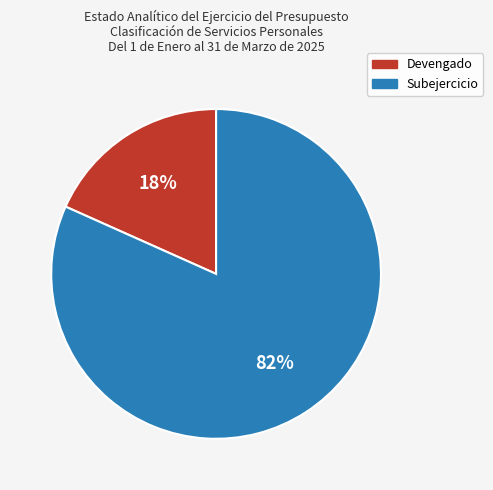

Do Devengado and Subejercicio together represent more than half of the pie?

Yes